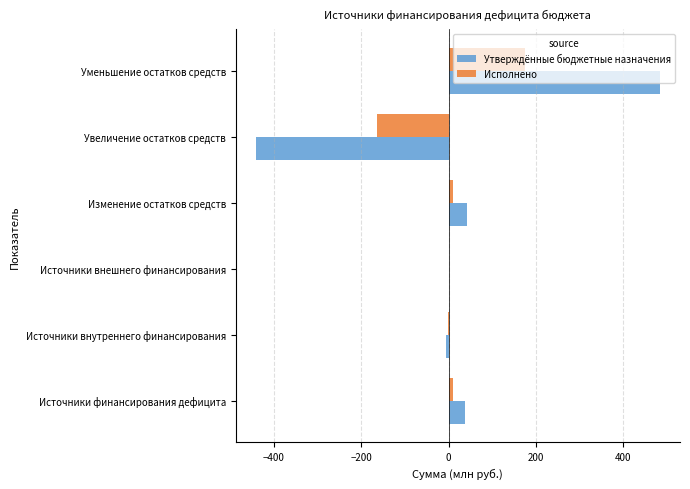

What is the greatest value displayed?

483.7